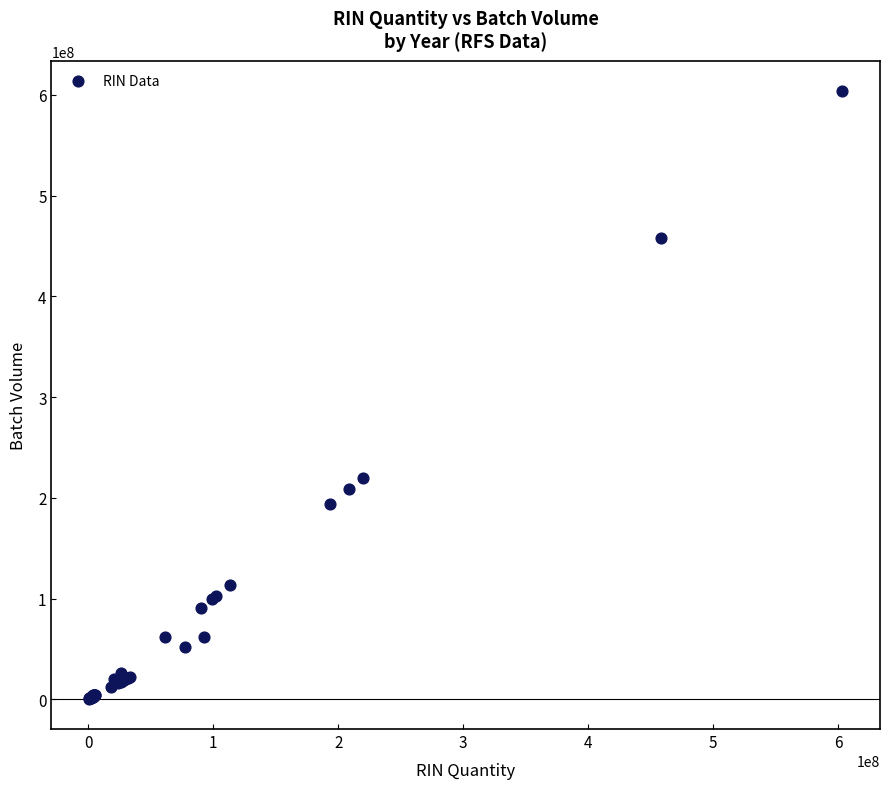

What Y value in the scatter plot is closest to 302060872?

219495304